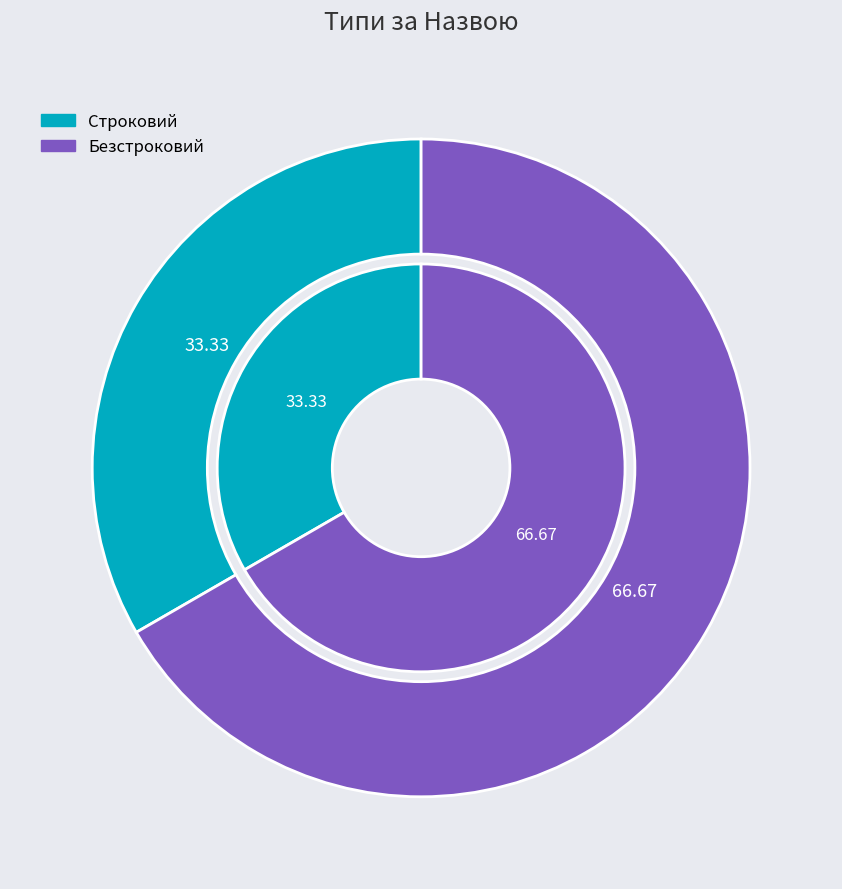

True or false: Безстроковий accounts for 67% of the total.

True